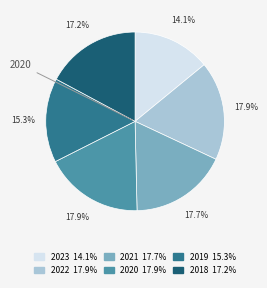

How many segments does this pie chart have?

6